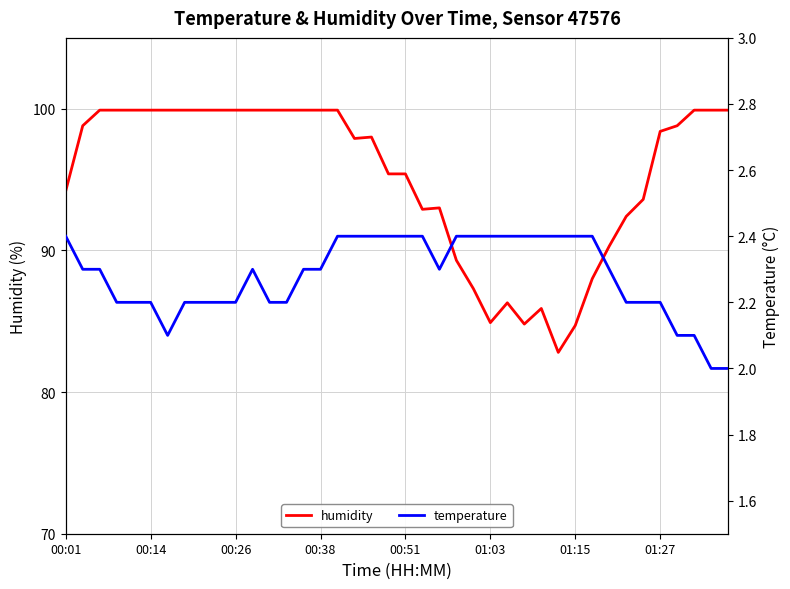

Count the temperature values in the range 2 to 3.

40